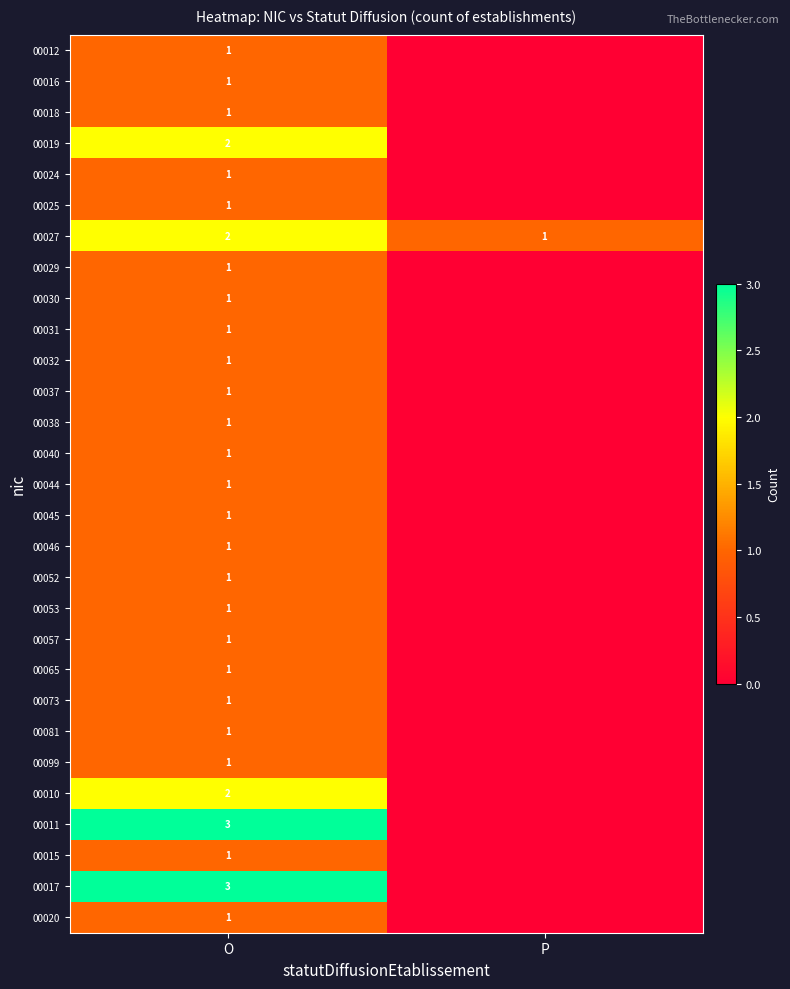

What is the sum of all 00027 values?

3